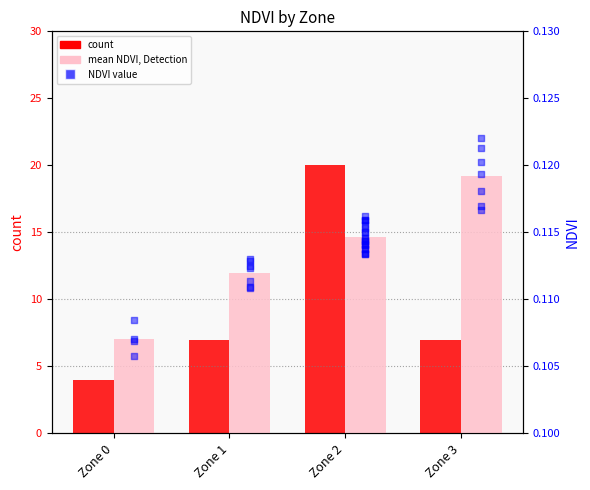

Which series has the largest total across all categories?

count